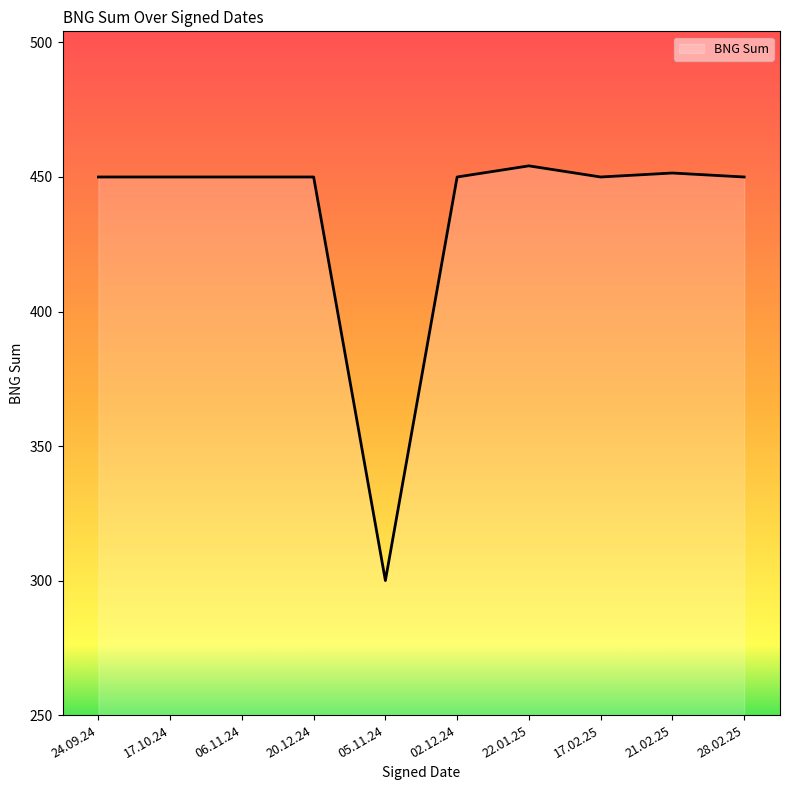

The value at 21.02.25 is 451.5. True or false?

True